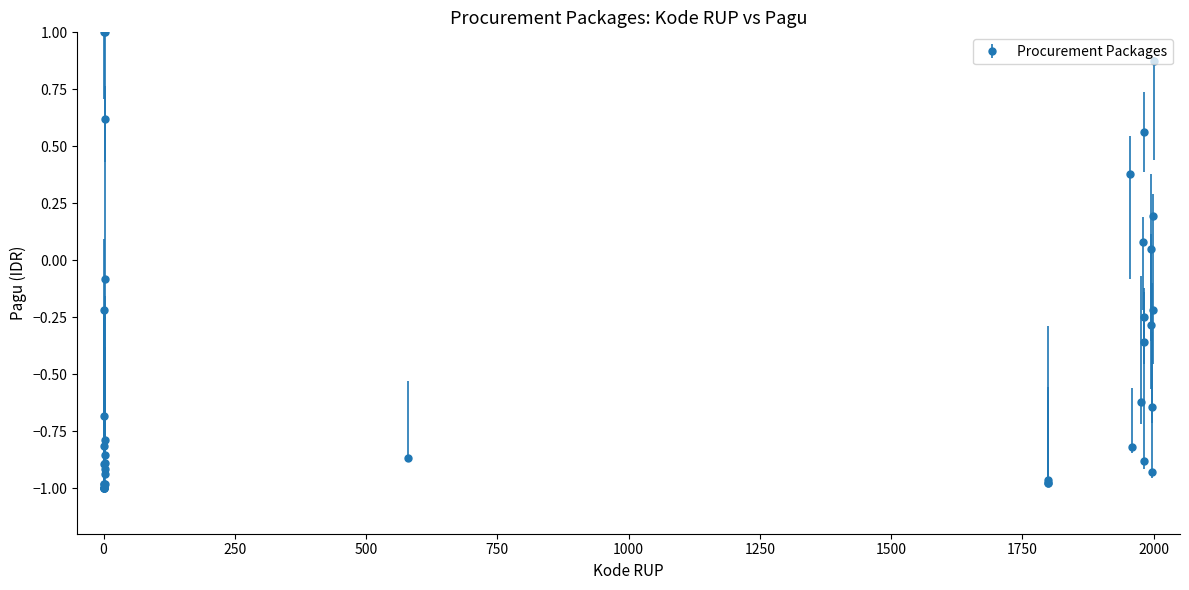

What is the greatest value displayed?

1.0